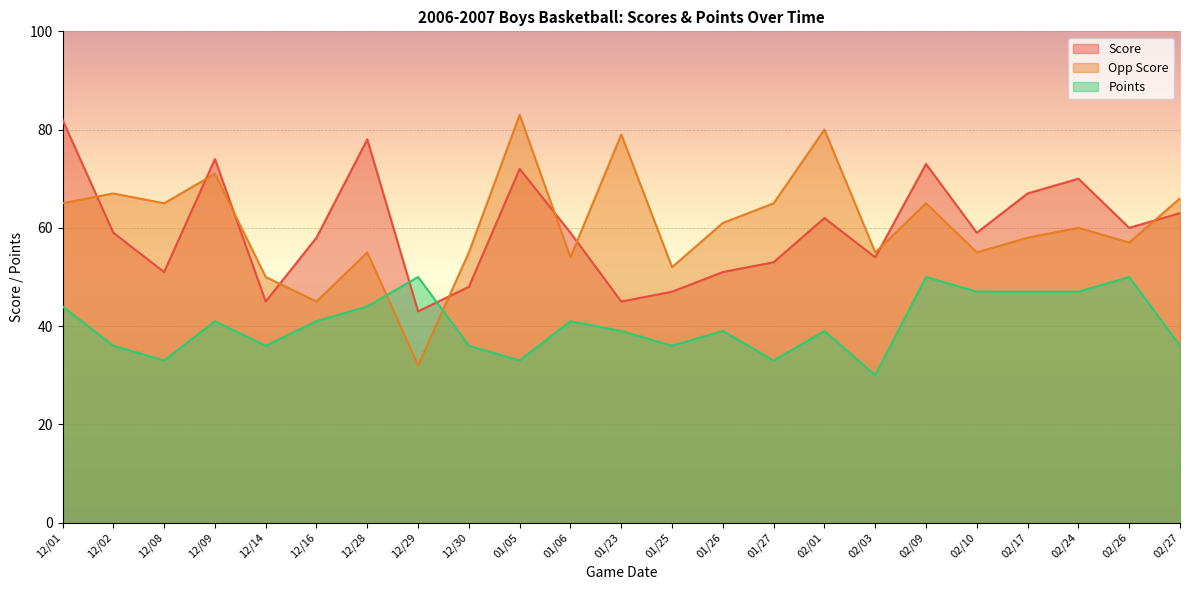

What is the spread (max minus min) of values at 01/06?

18